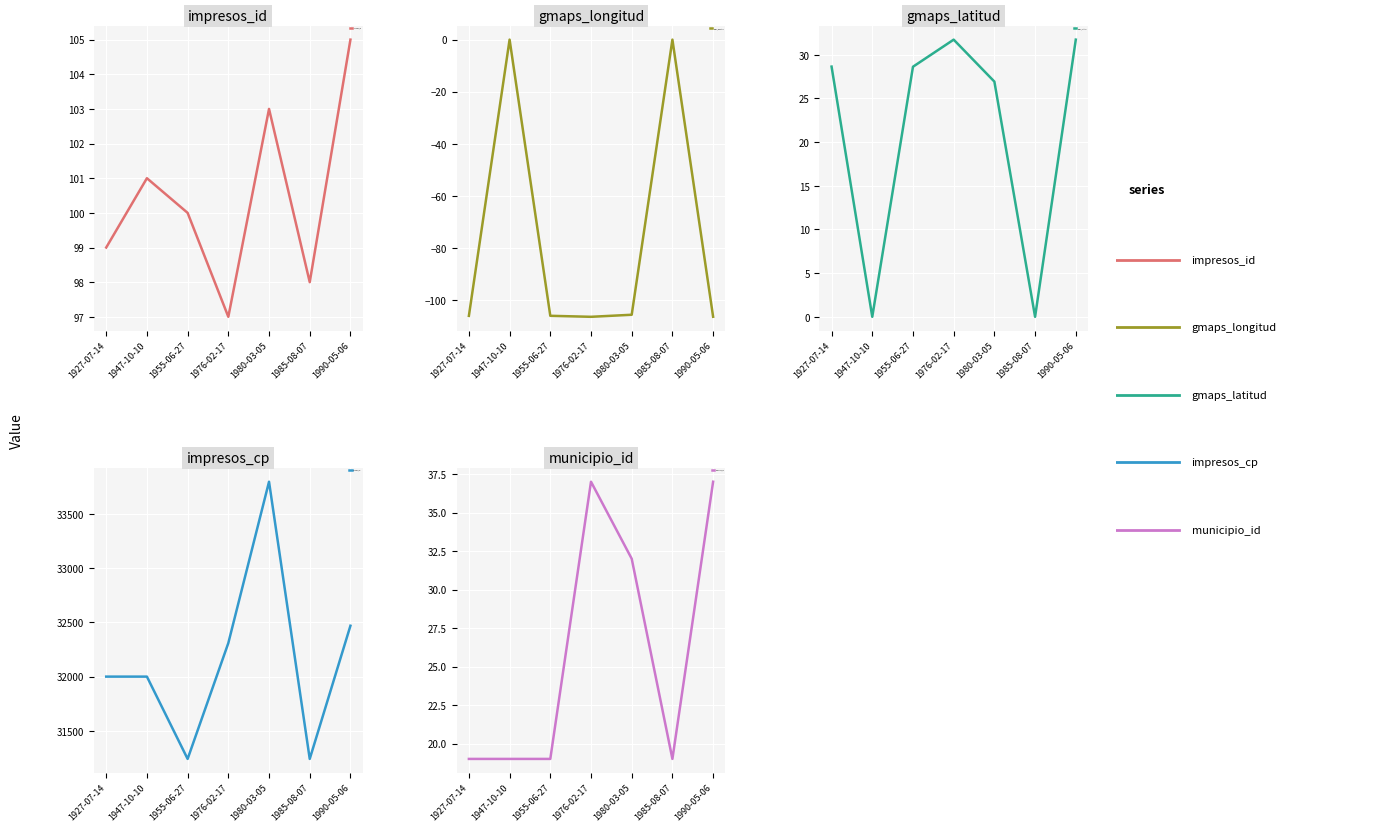

Between 1985-08-07 and 1990-05-06, which series saw the biggest shift?

impresos_cp